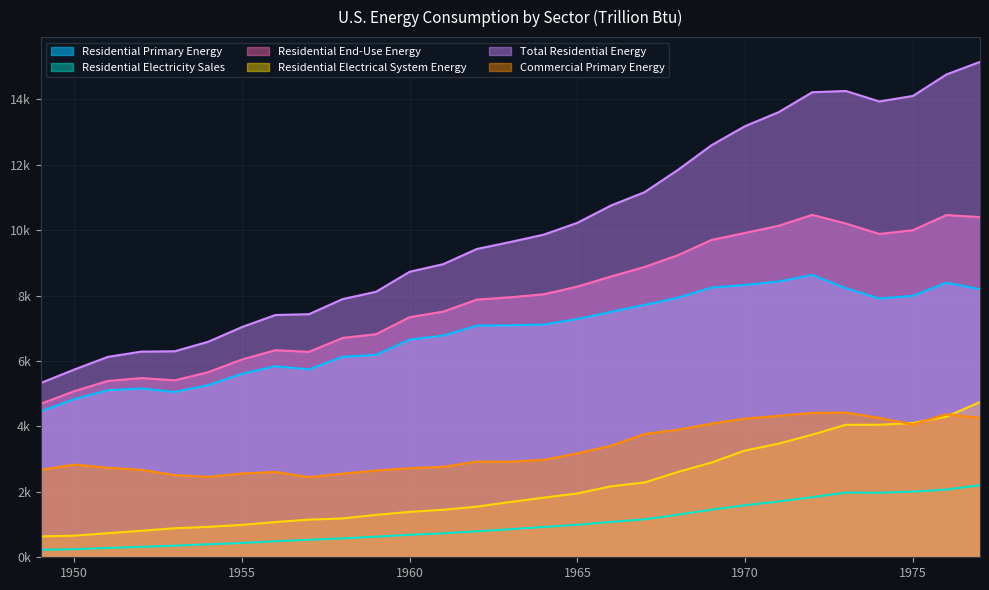

How many interior local peaks does the Commercial Primary Energy series have?

5